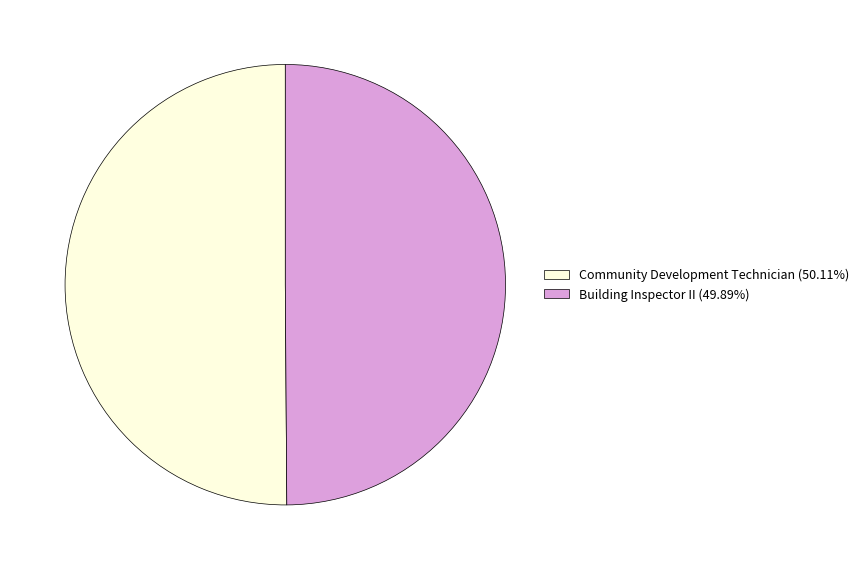

True or false: Community Development Technician accounts for 50% of the total.

True